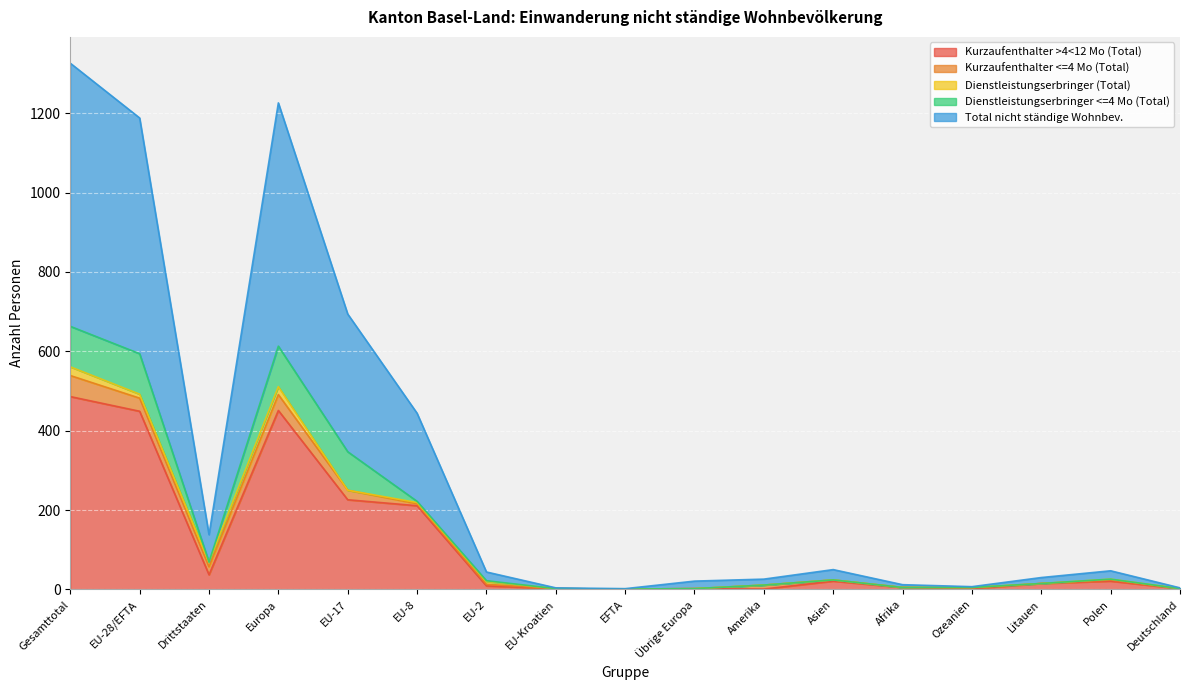

How many lines are shown in the chart?

5